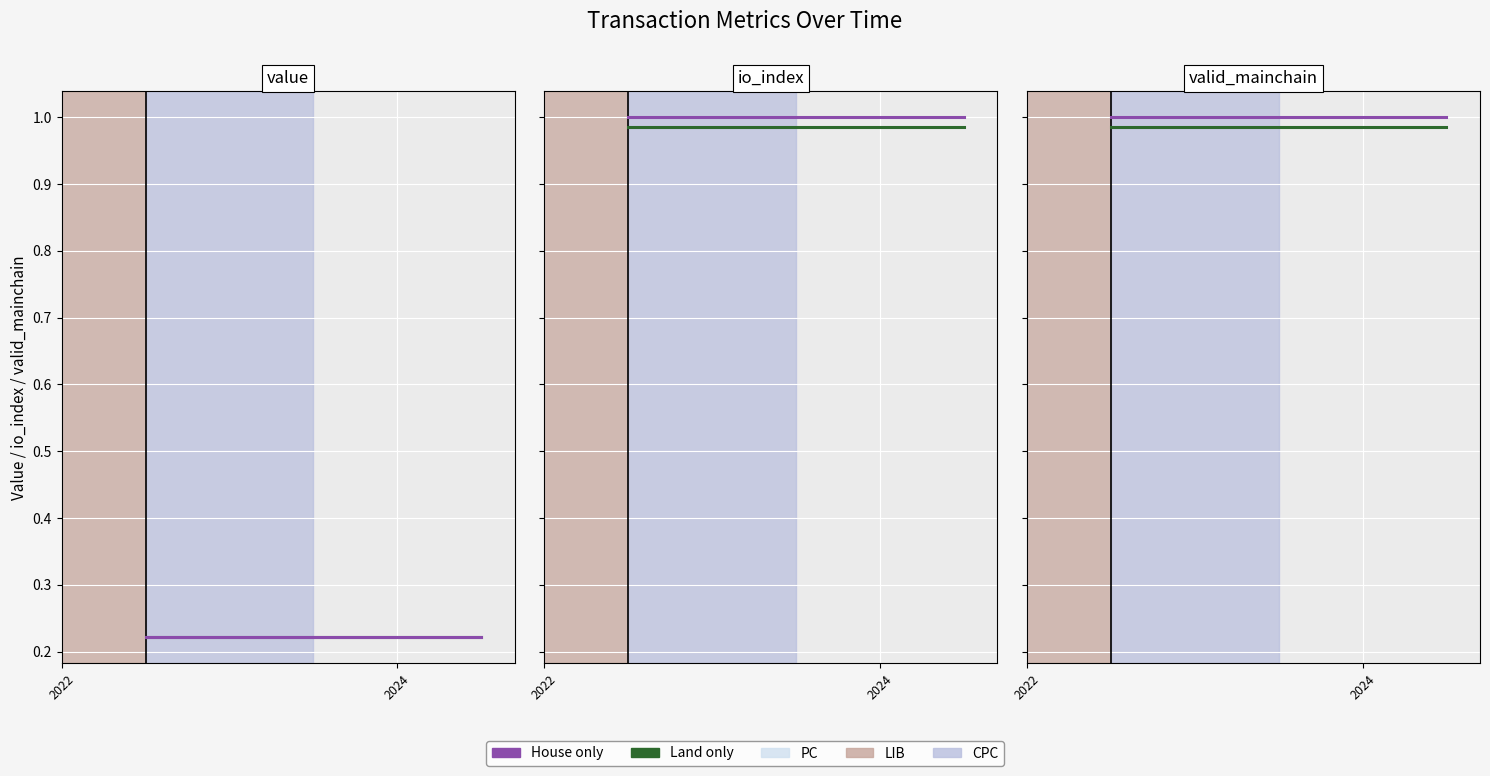

True or false: Land only and House only intersect in this chart.

False